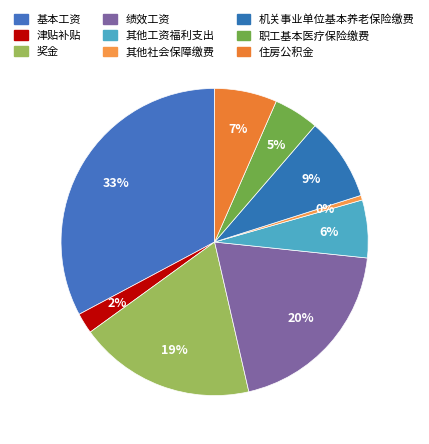

True or false: 津贴补贴 accounts for 1% of the total.

False